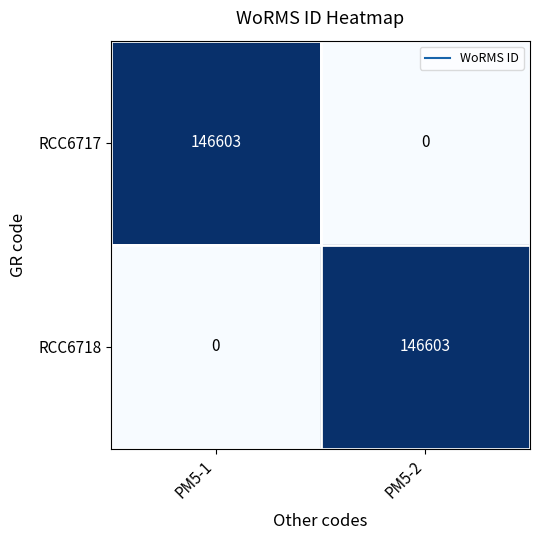

What is the spread (max minus min) of values at PM5-1?

146603